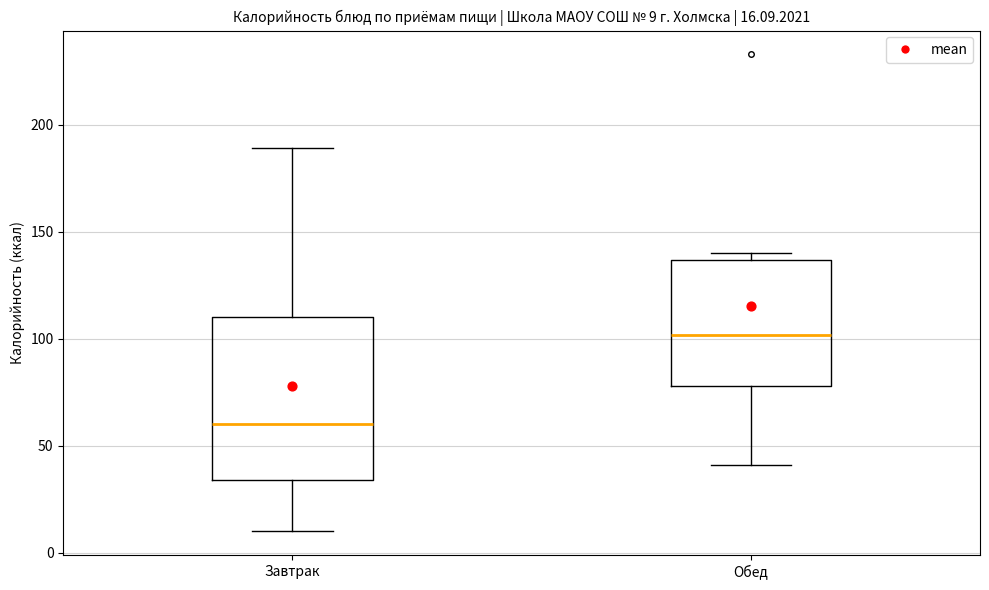

Which box has the highest median line?

Обед